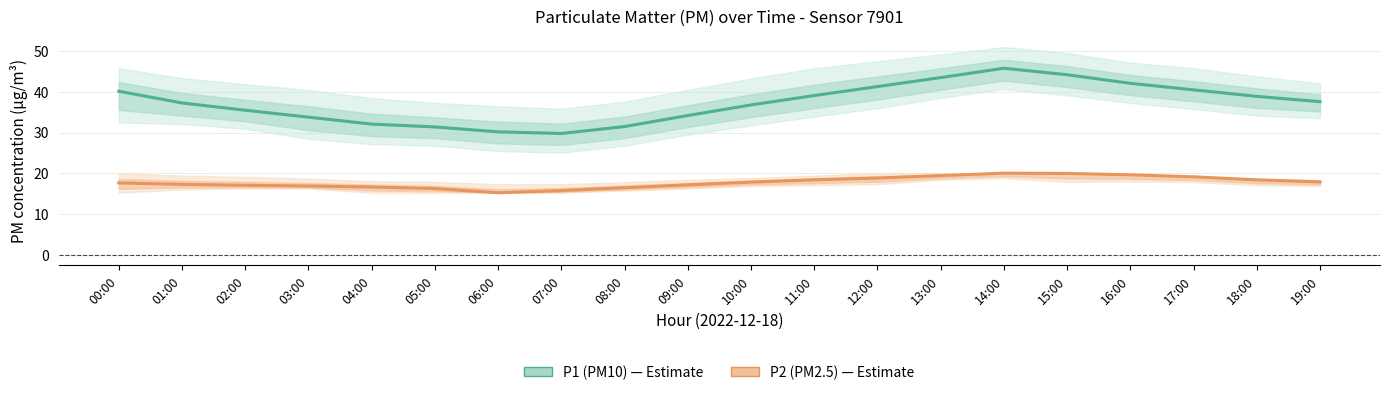

Does the chart have visible grid lines?

Yes